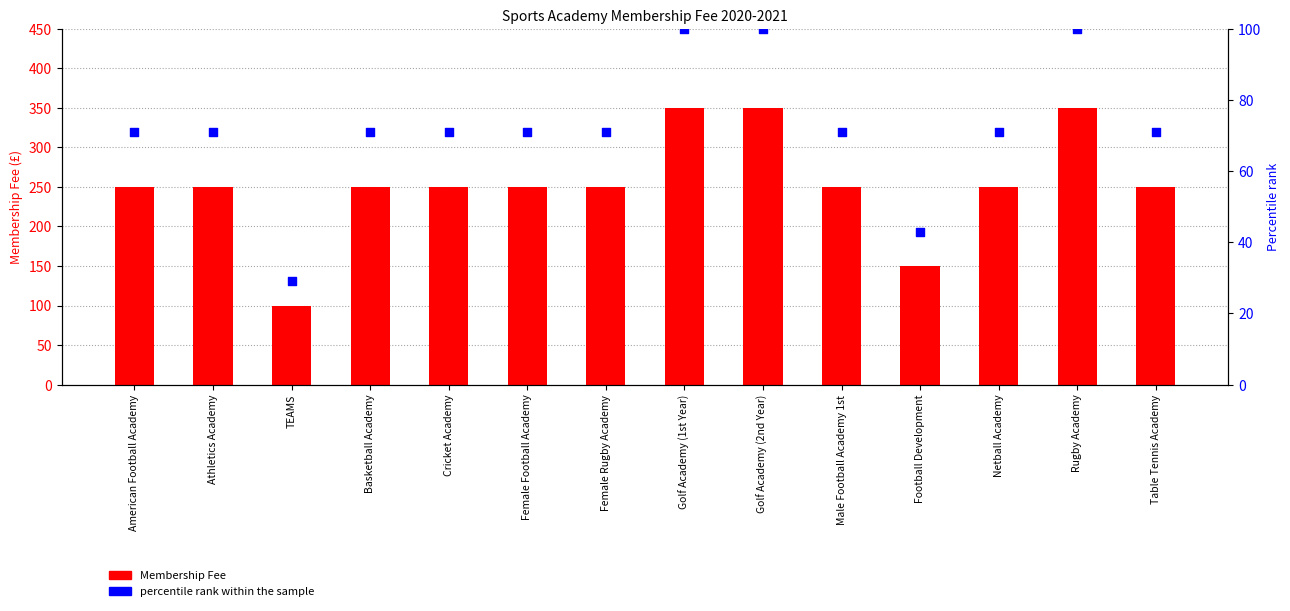

What is the total value across all series at Female Football Academy?

321